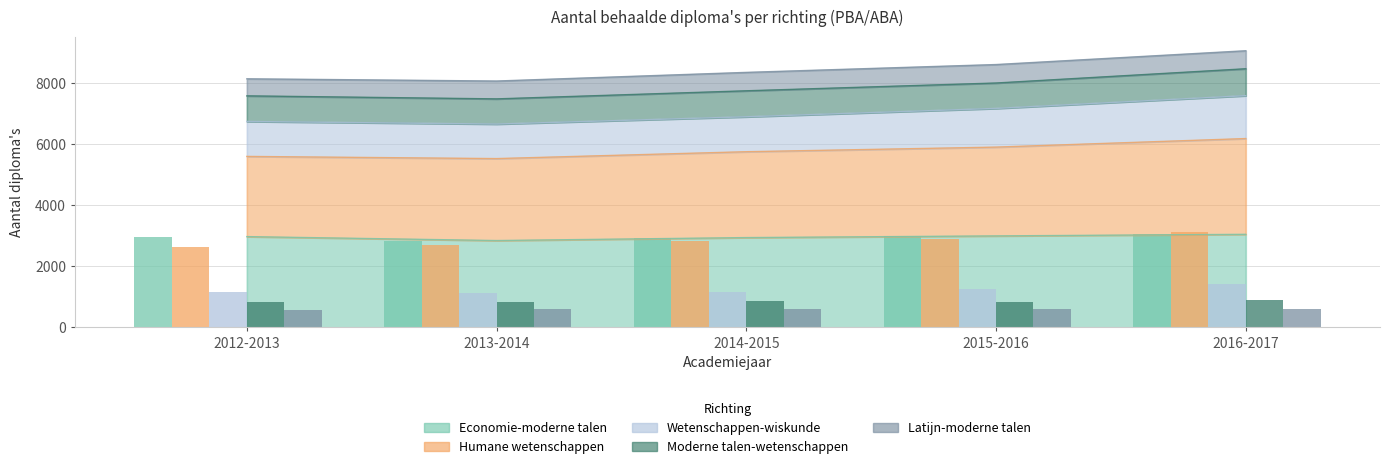

Read the Economie-moderne talen value at 2013-2014.

2844